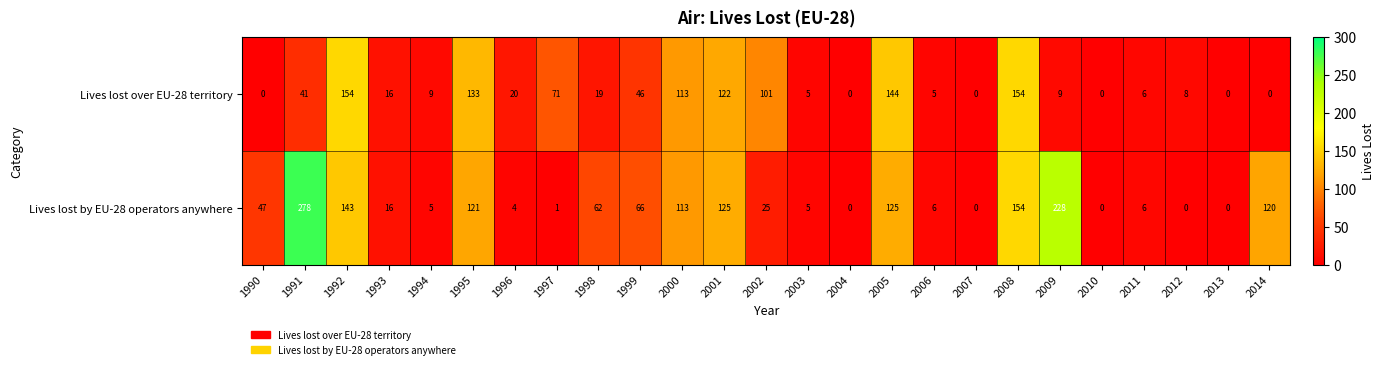

What is the highest value of the Lives lost by EU-28 operators anywhere series?

278